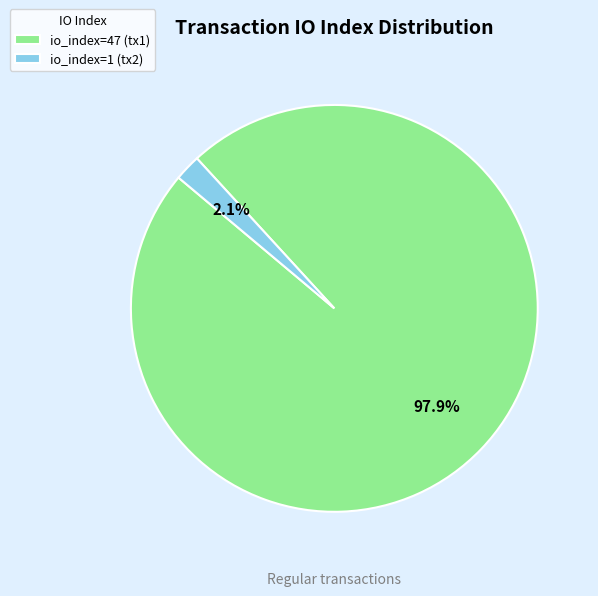

Count the number of slices in the pie.

2